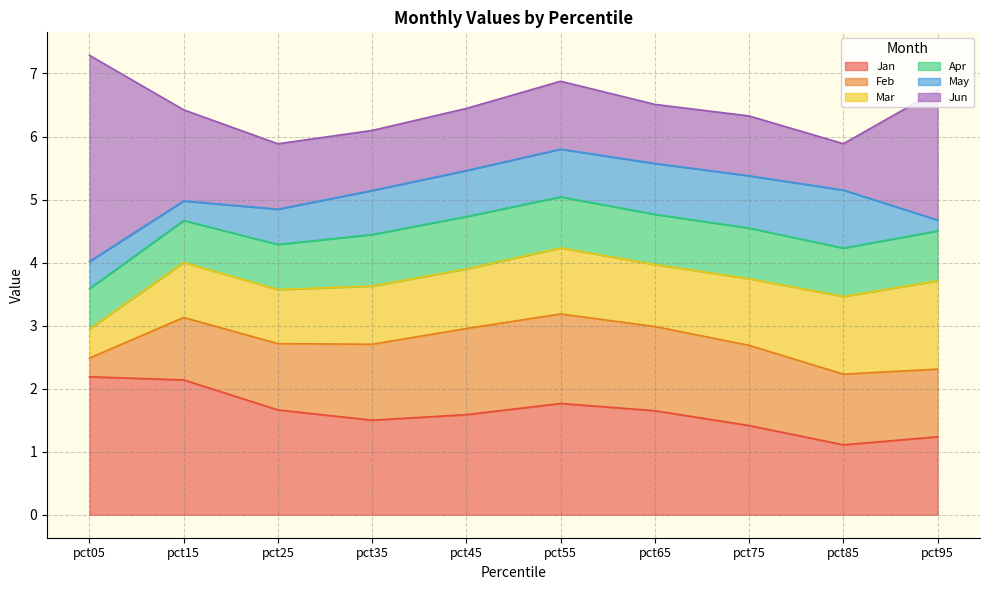

What is the difference between the maximum and second lowest values in the Apr series?

0.2